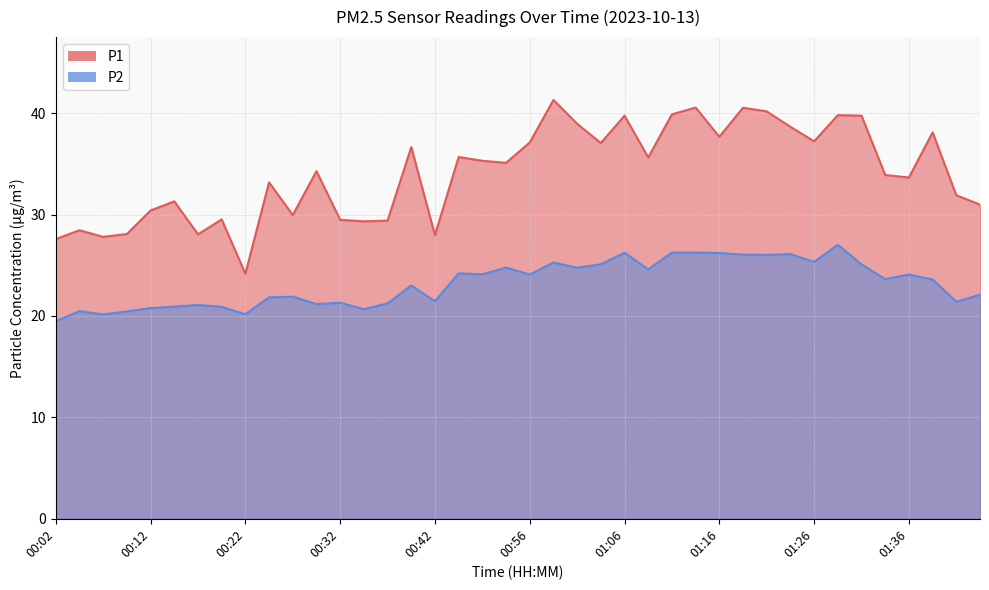

Which category has the highest value in the P1 series?

00:58